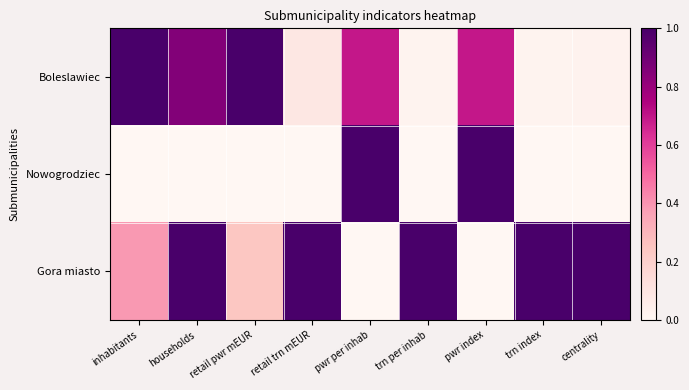

Reading left to right, list all the values displayed in this chart.

Boleslawiec: inhabitants=1.0	households=0.9	retail pwr mEUR=1.0	retail trn mEUR=0.1	pwr per inhab=0.7	trn per inhab=0.0	pwr index=0.7	trn index=0.0	centrality=0.0
Nowogrodziec: inhabitants=0.0	households=0.0	retail pwr mEUR=0.0	retail trn mEUR=0.0	pwr per inhab=1.0	trn per inhab=0.0	pwr index=1.0	trn index=0.0	centrality=0.0
Gora miasto: inhabitants=0.4	households=1.0	retail pwr mEUR=0.2	retail trn mEUR=1.0	pwr per inhab=0.0	trn per inhab=1.0	pwr index=0.0	trn index=1.0	centrality=1.0